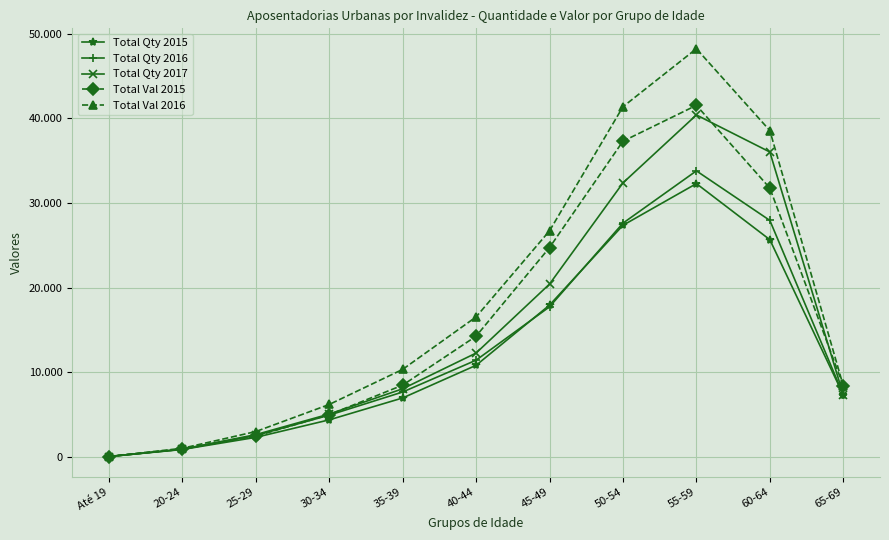

What position from the right is 40-44?

6